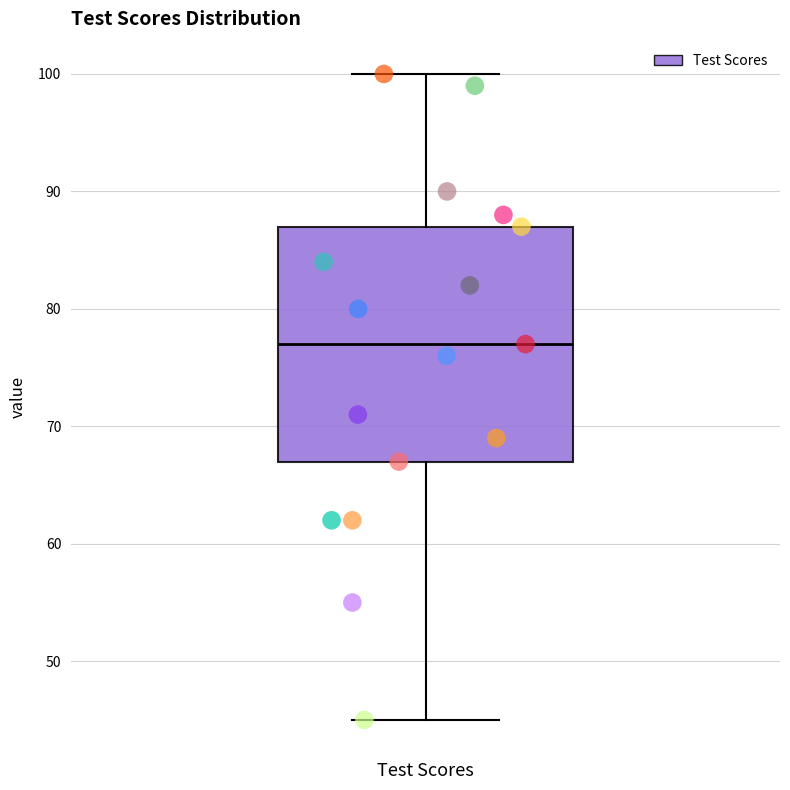

Where does the lower whisker of the box for Test Scores end on the y-axis? The values are not printed on the chart, so give them approximately, as read against the axis.

45